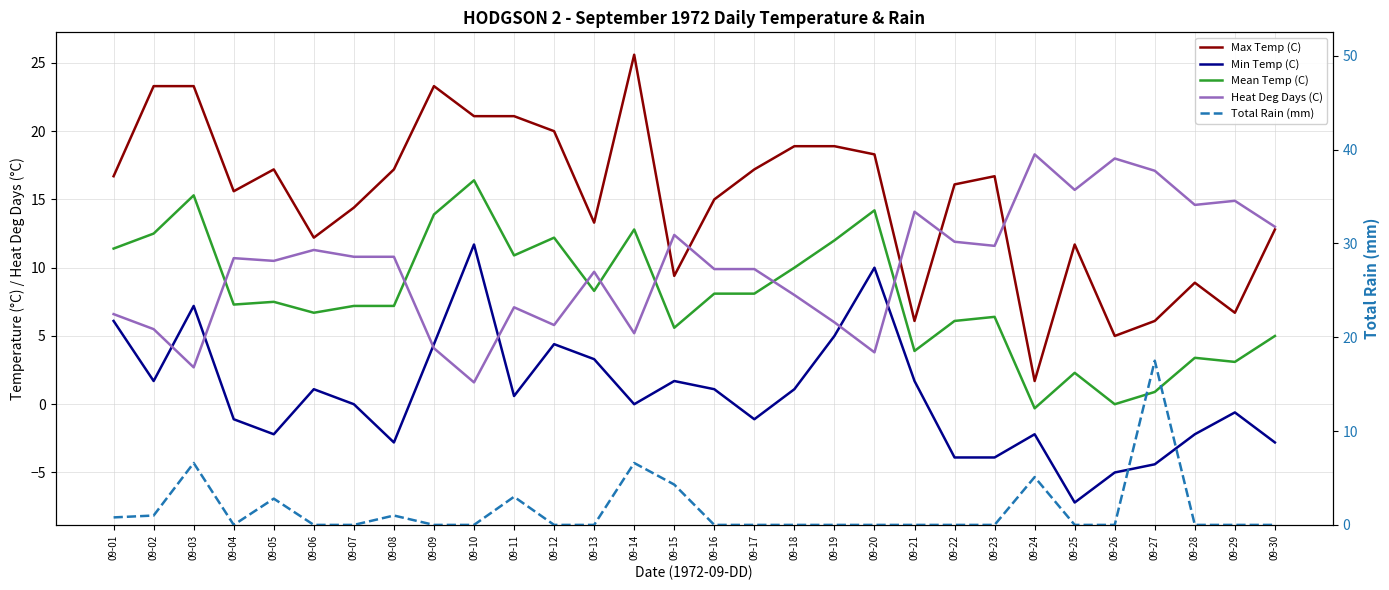

What is the value of the Max Temp (C) point at the 17th from the left?

17.2